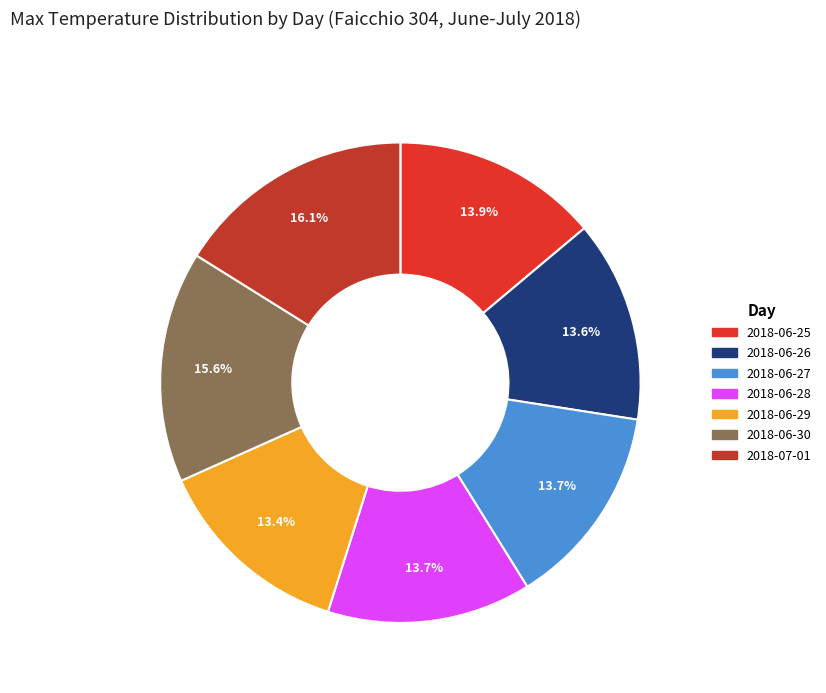

To the nearest percent, what is the difference between the 2018-07-01 and 2018-06-28 slice percentages?

2%